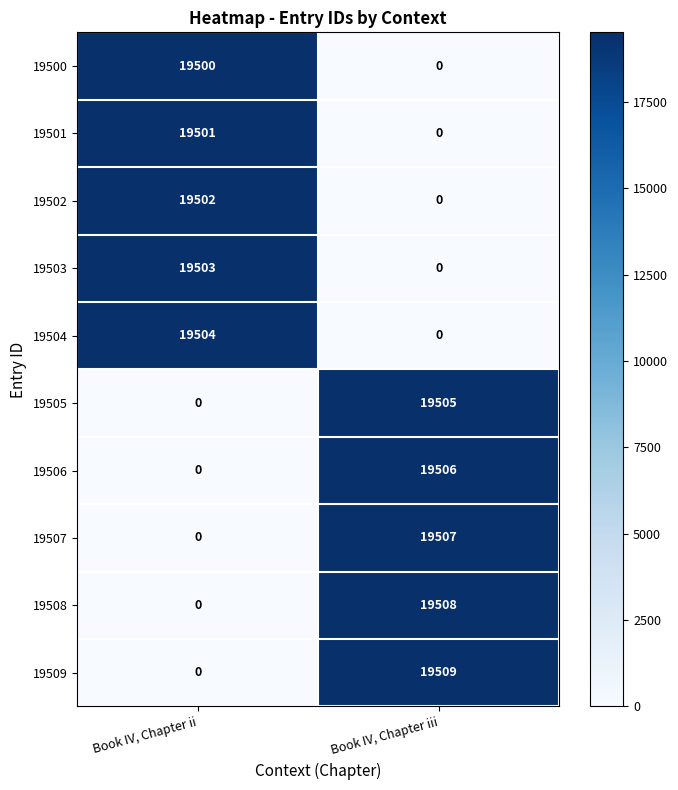

What is the total value across all series at Book IV, Chapter ii?

97510